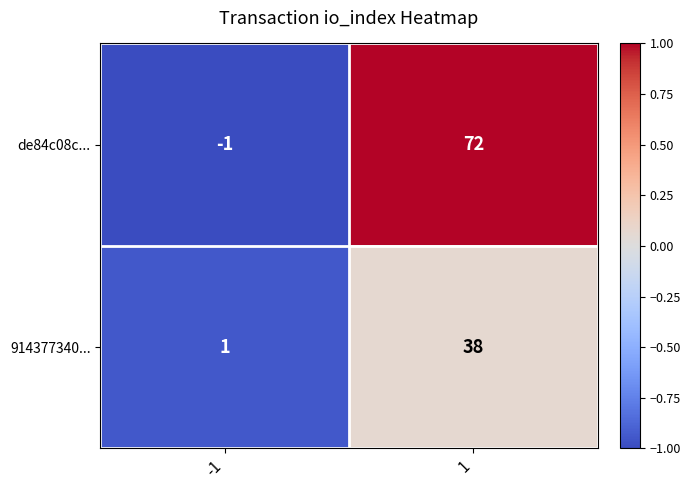

Count the number of data series in this chart.

2